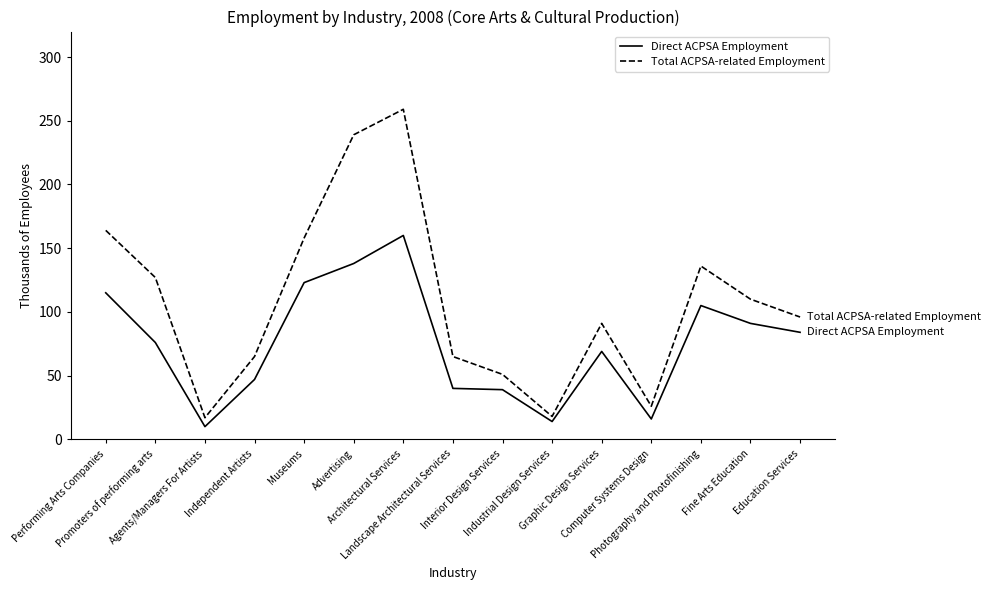

Which series has the largest range (max minus min)?

Total ACPSA-related Employment